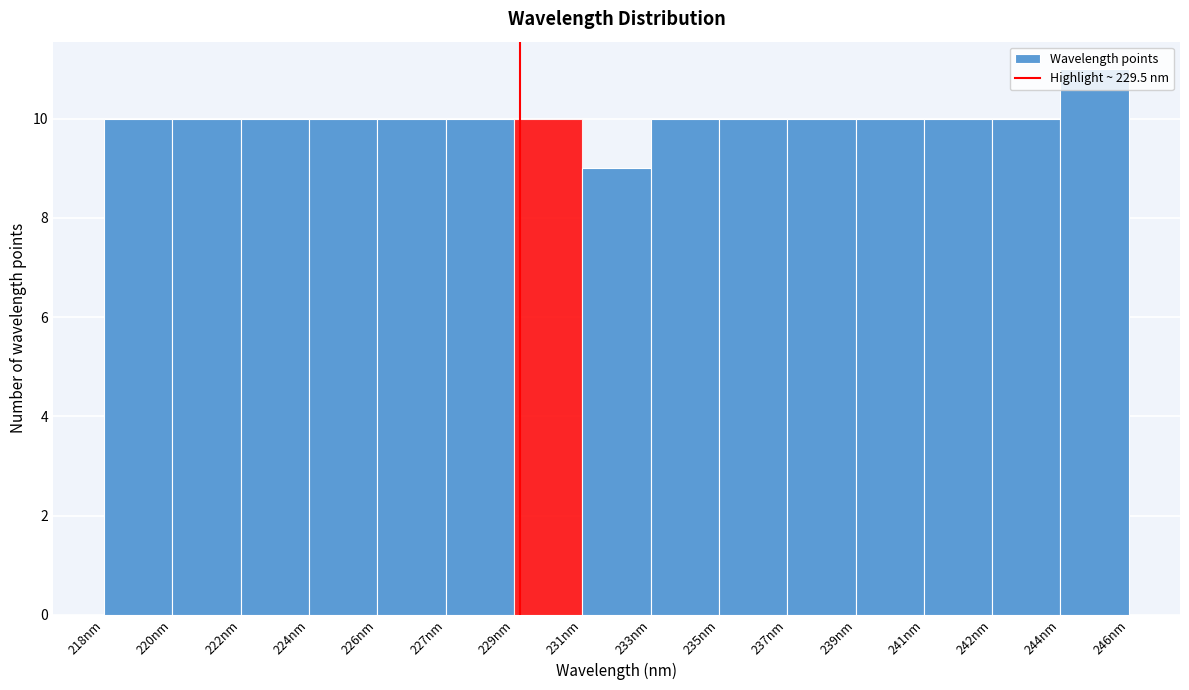

Between 231nm and 229nm, which is larger?

229nm